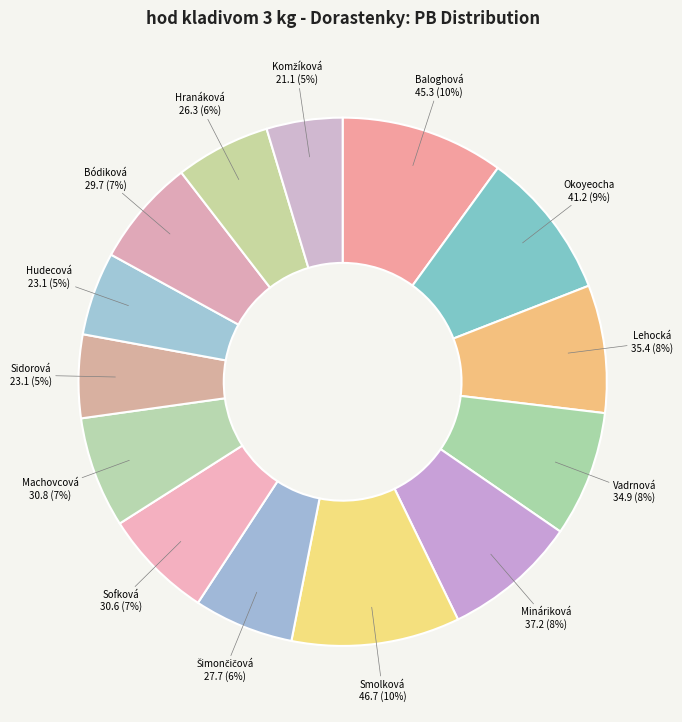

Count the number of slices in the pie.

14